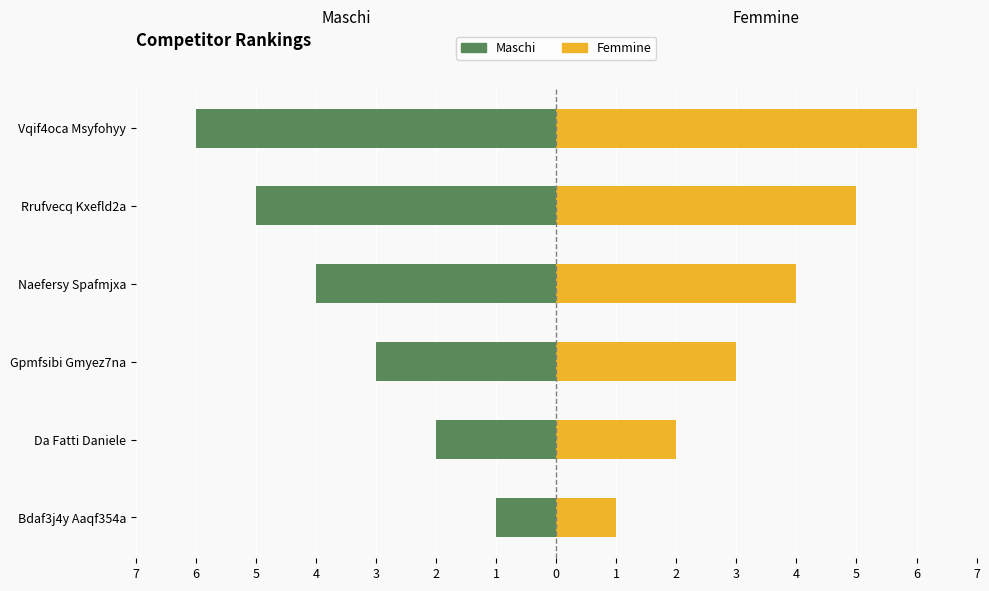

What is the sum of all Femmine values?

21